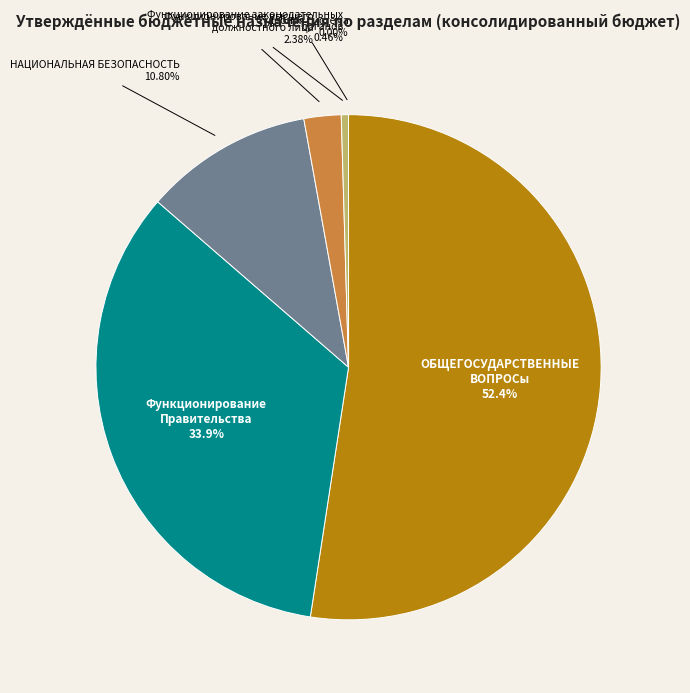

Is there any slice that represents more than half of the pie?

Yes